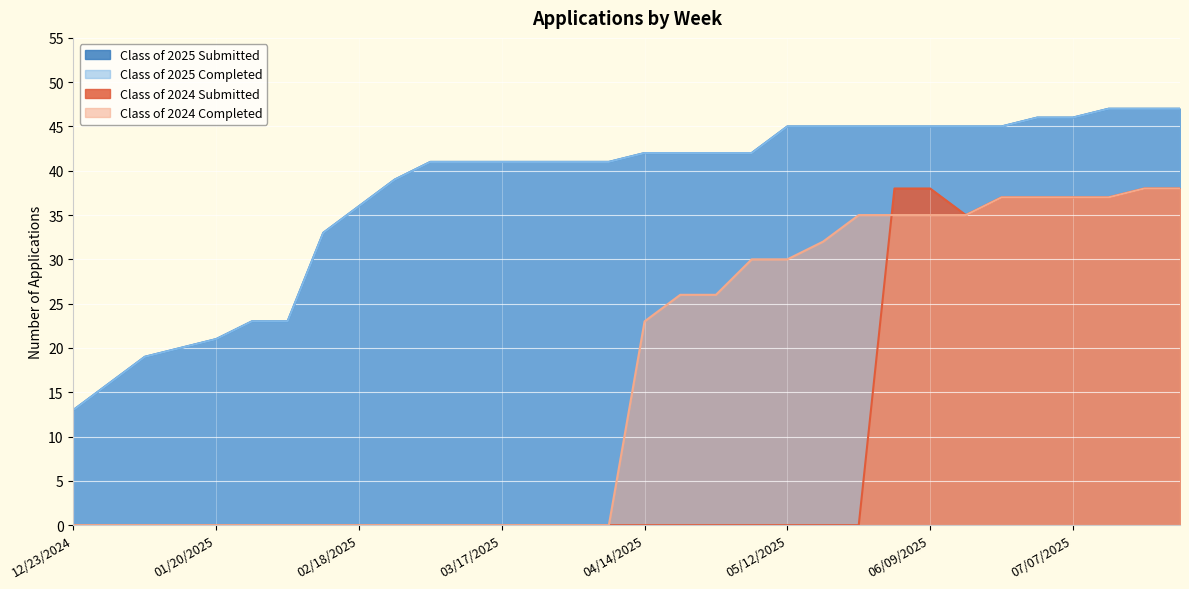

Which series has the widest spread of values?

Class of 2024 Submitted